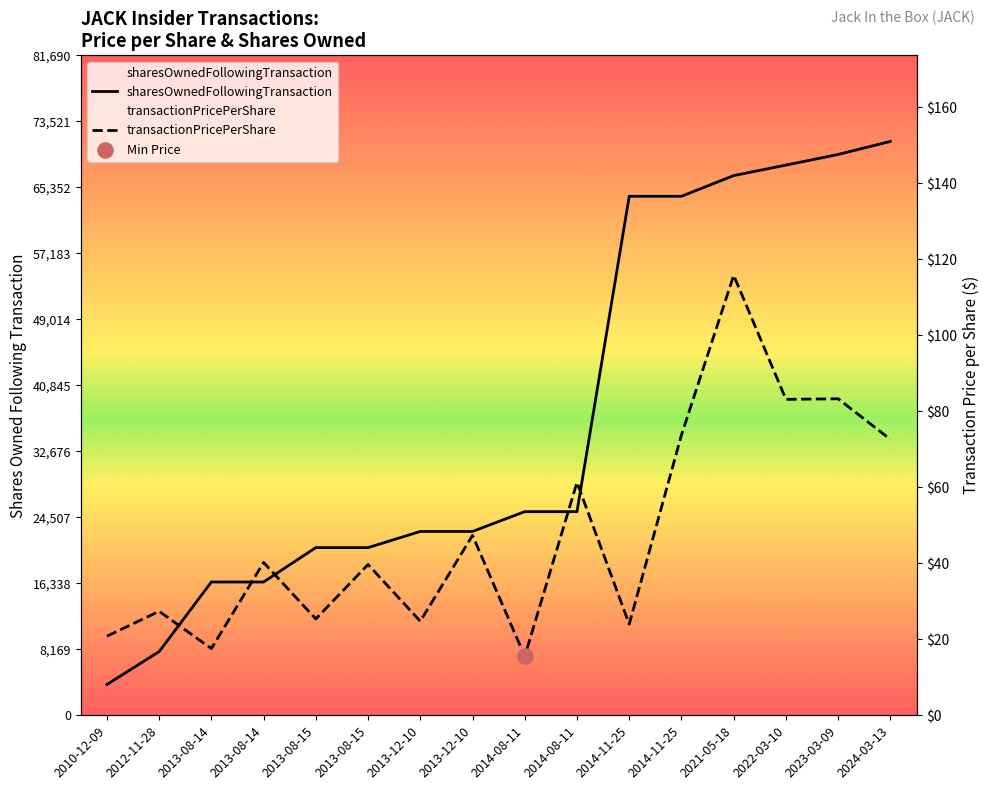

Which series has the largest Y range (max minus min)?

sharesOwnedFollowingTransaction